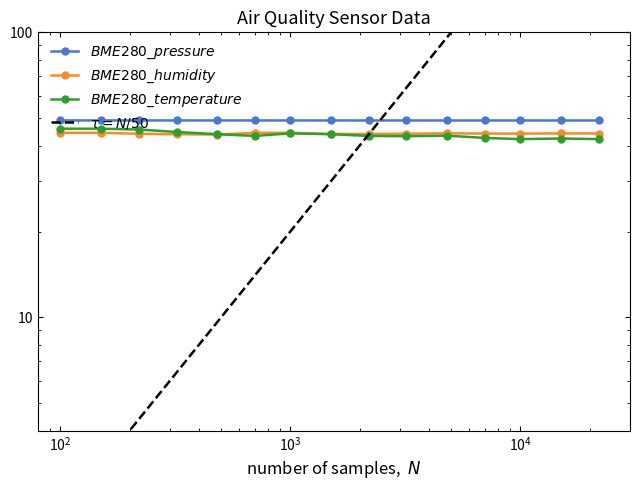

True or false: BME280_humidity and BME280_pressure intersect in this chart.

False